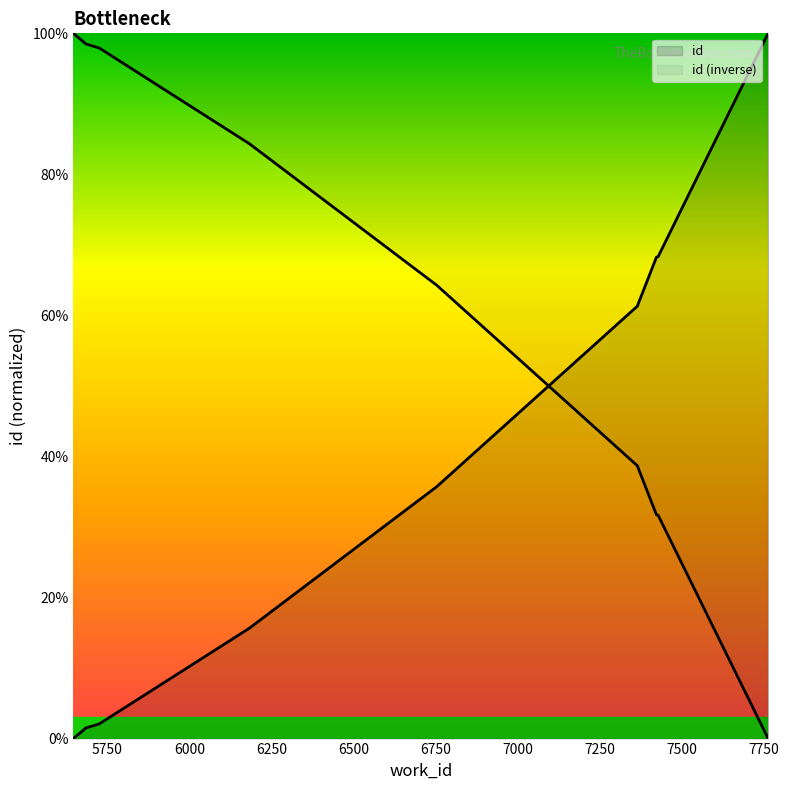

At which label is the value closest to 50?

7365